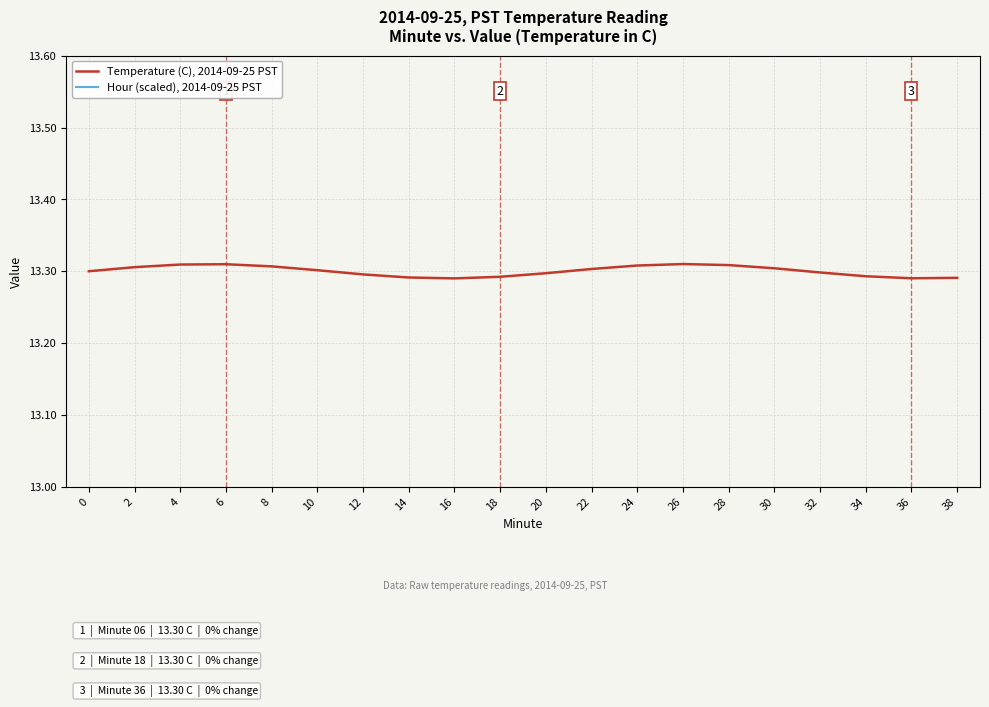

Which series has the largest total across all categories?

Temperature (C), 2014-09-25 PST